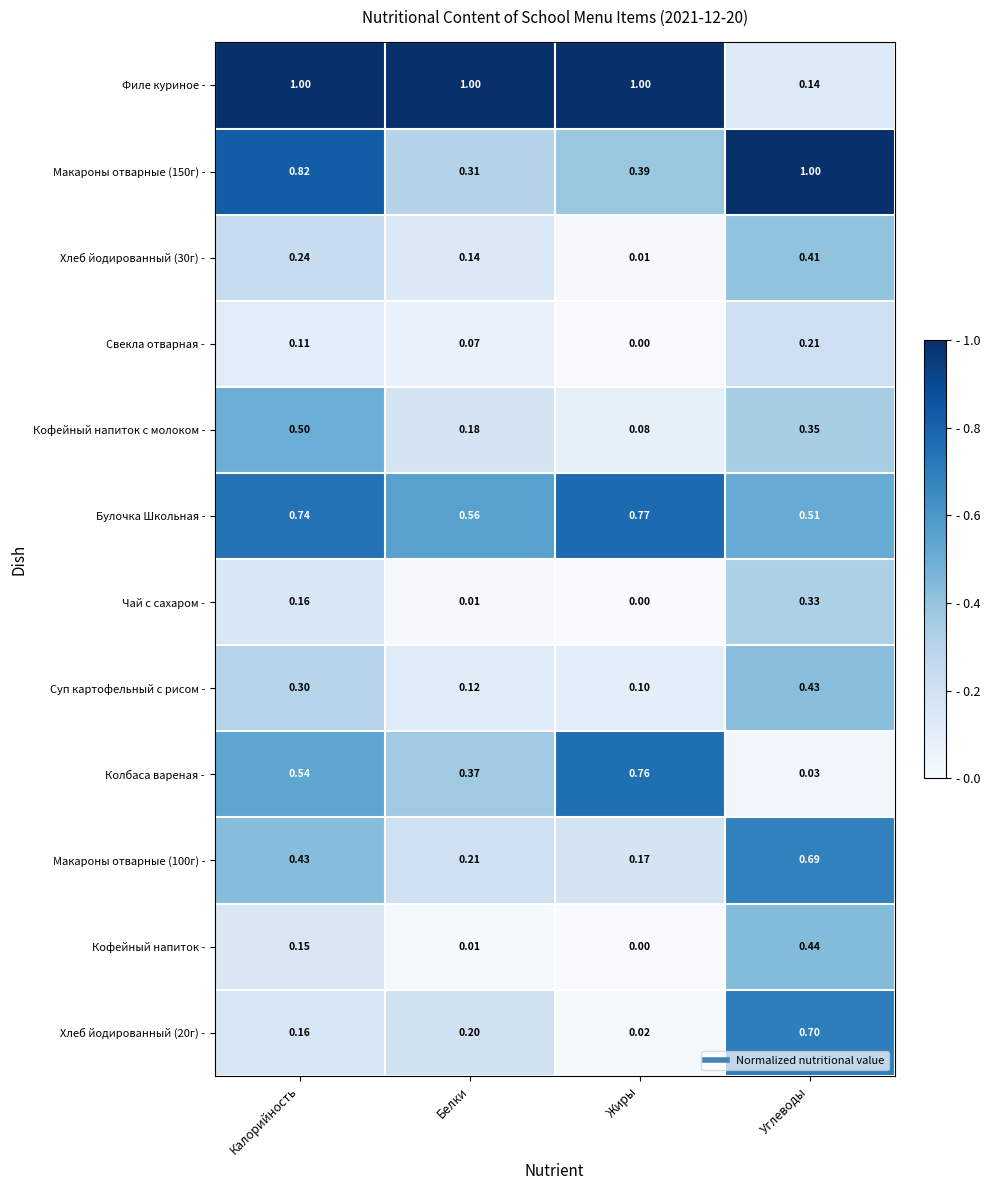

Which series has the widest spread of values?

Филе куриное -